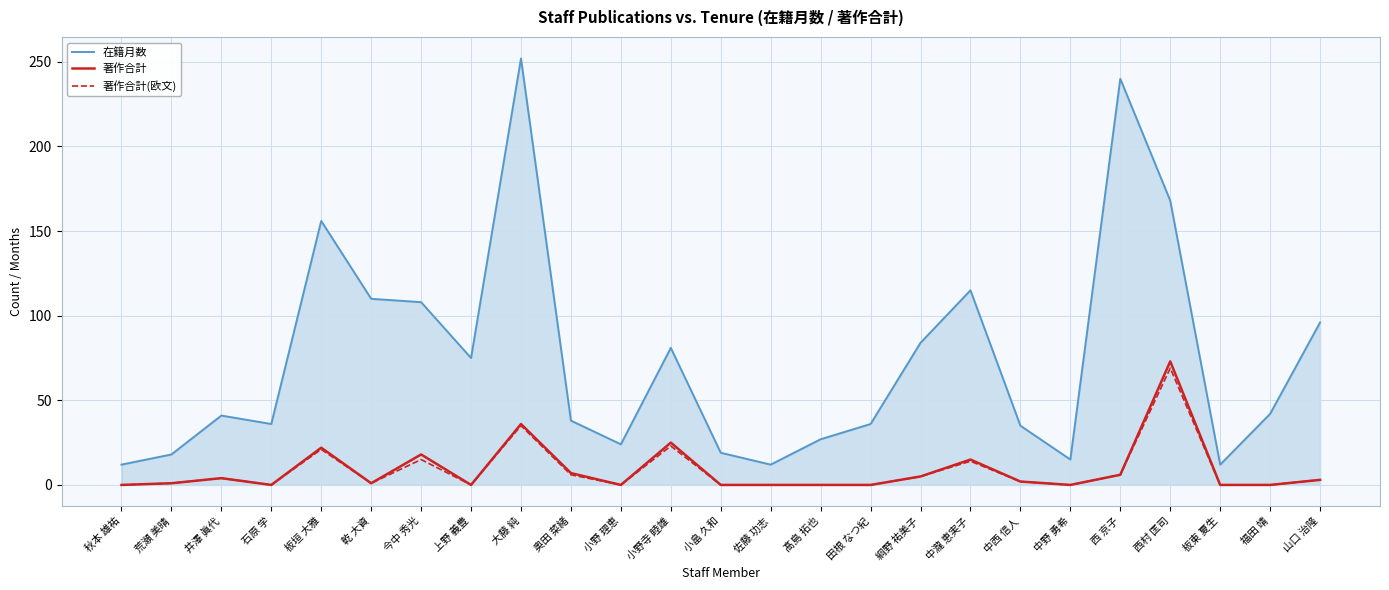

What is the difference between the maximum and minimum values in the 著作合計(欧文) series?

69